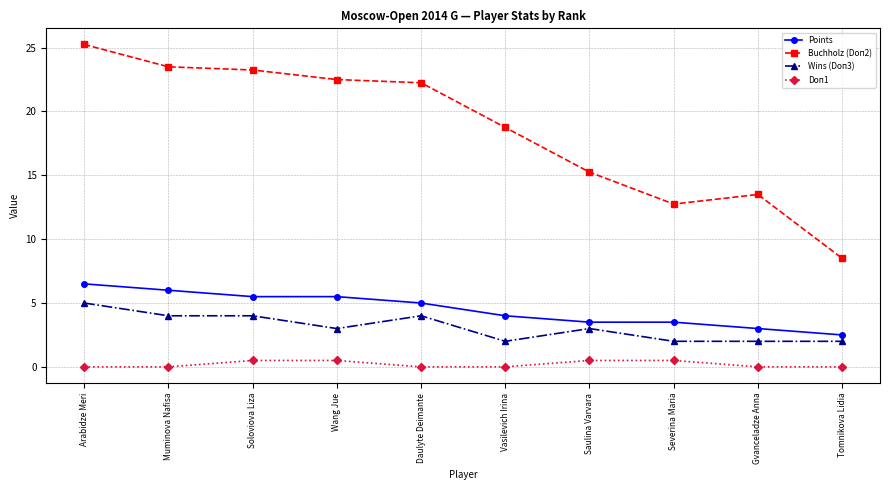

Is it true that Points equals 8.5 at Arabidze Meri?

False